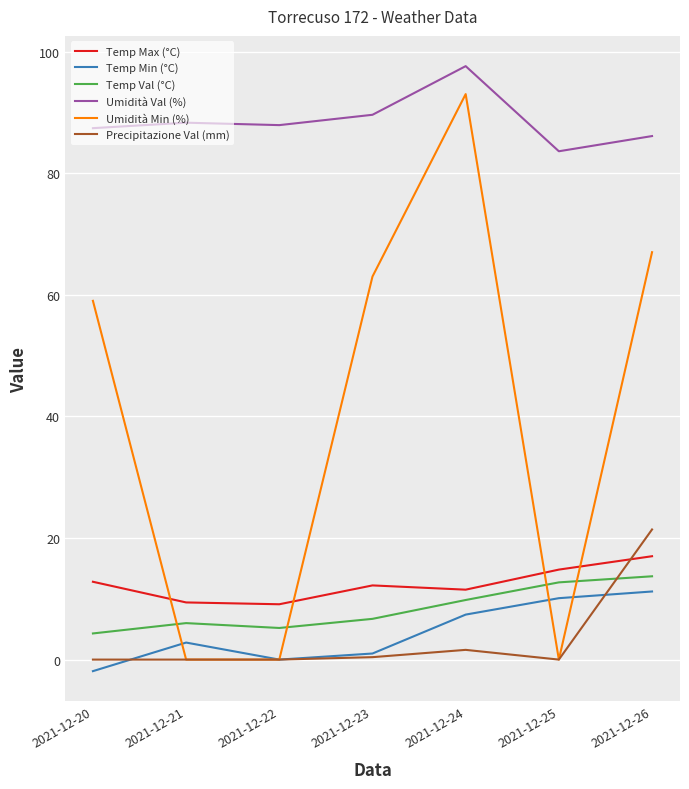

What is the average value of the Temp Val (°C) series?

8.3